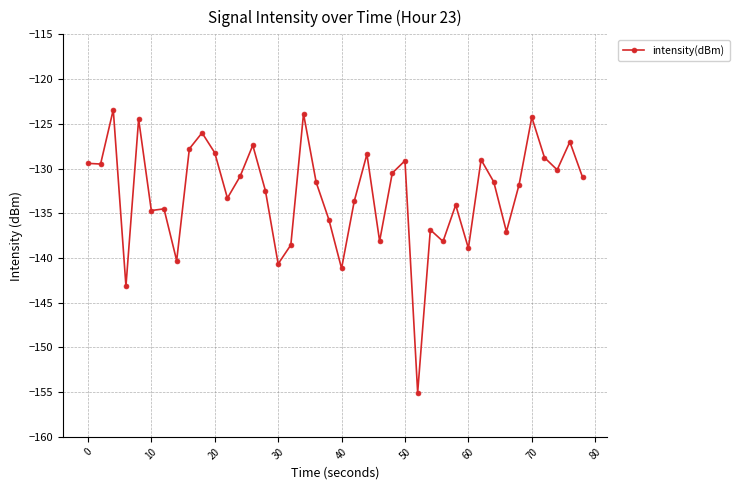

What is the difference between the maximum and minimum values?

31.6